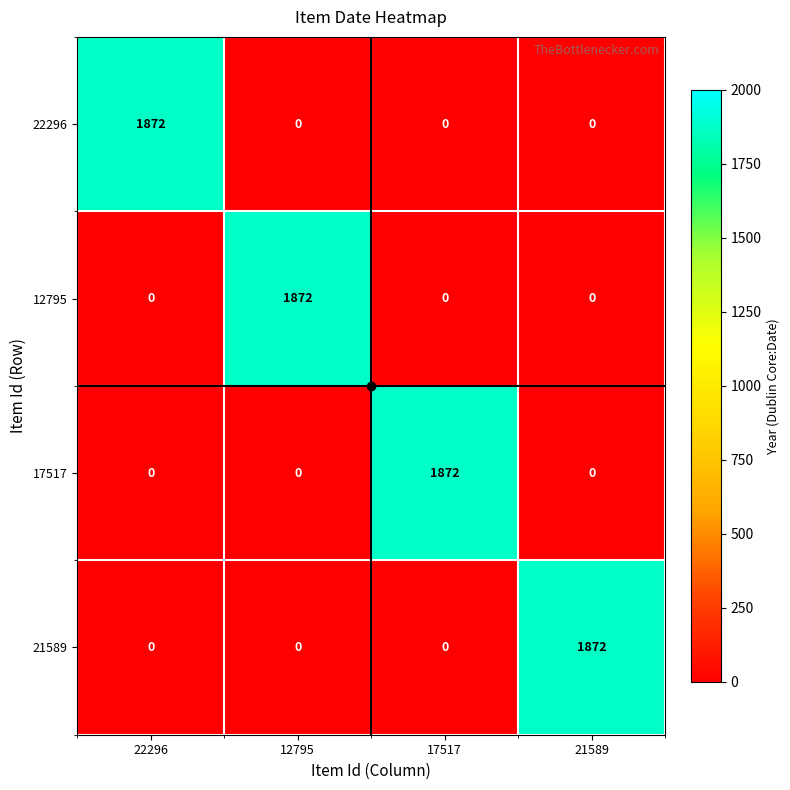

What is the maximum value for 17517?

1872